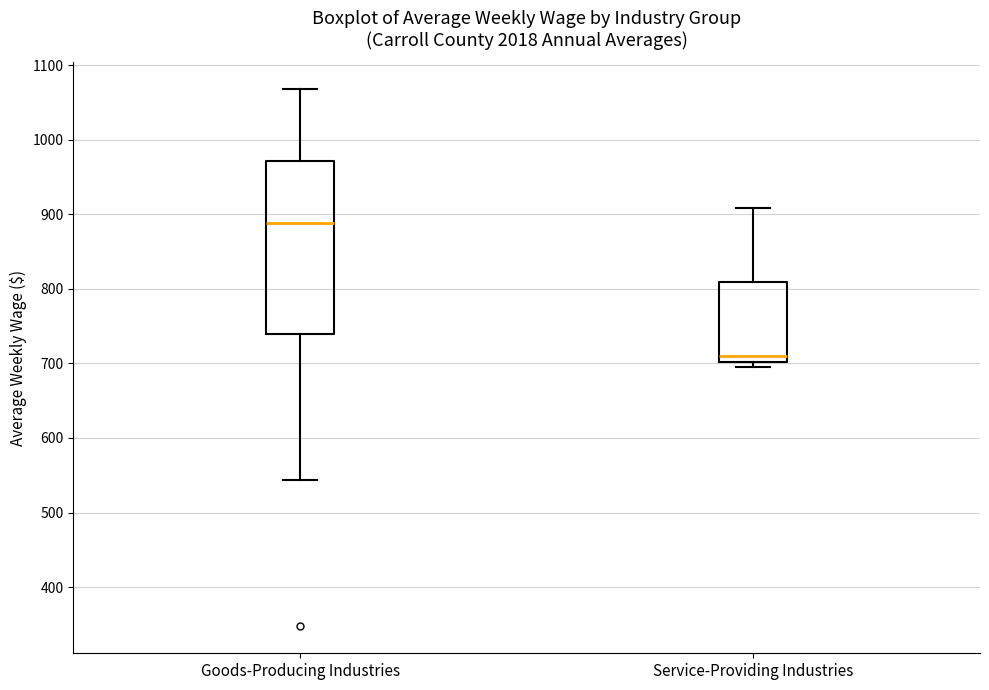

Which box is the tallest, from its lower edge to its upper edge?

Goods-Producing Industries